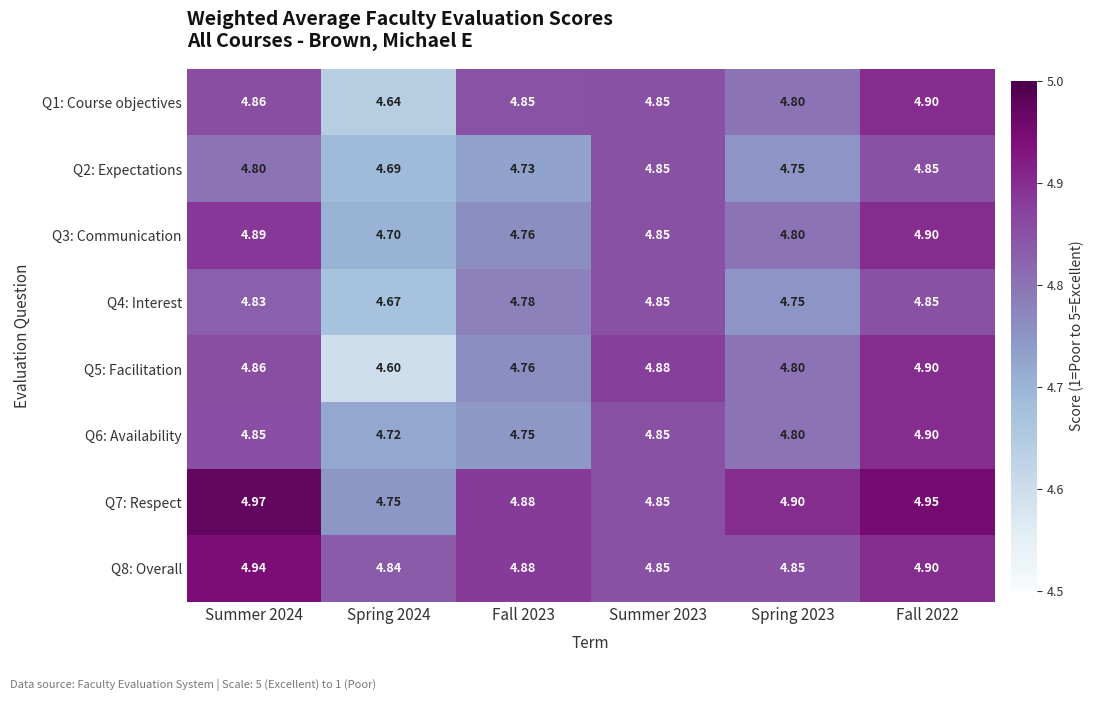

Which series changed the most between Spring 2024 and Fall 2023?

Q1: Course objectives